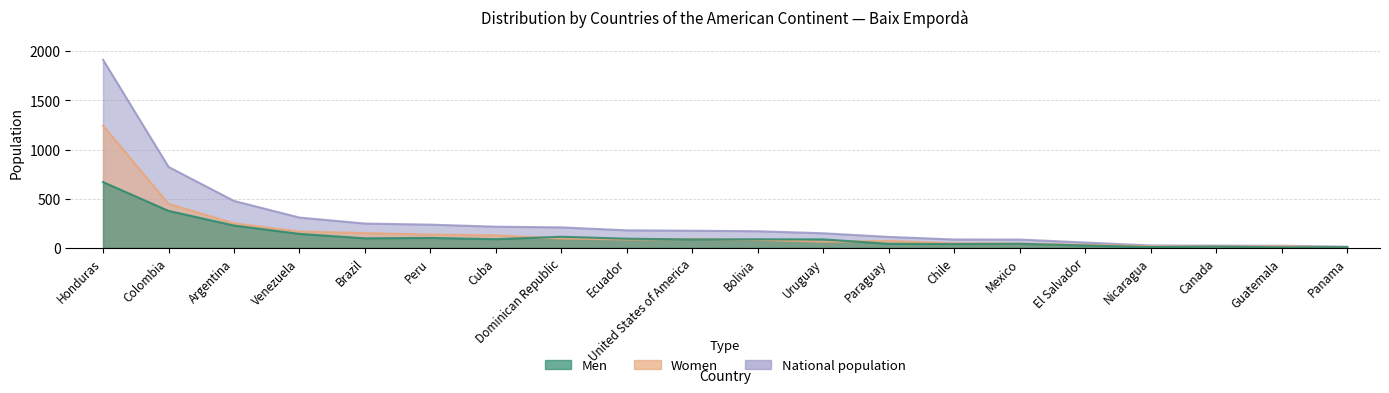

Reading left to right, what are all the values shown in this chart?

Men: Honduras=669	Colombia=376	Argentina=227	Venezuela=142	Brazil=97	Peru=101	Cuba=88	Dominican Republic=113	Ecuador=93	United States of America=85	Bolivia=87	Uruguay=86	Paraguay=41	Chile=39	Mexico=41	El Salvador=24	Nicaragua=8	Canada=11	Guatemala=5	Panama=7
Women: Honduras=1244	Colombia=447	Argentina=250	Venezuela=166	Brazil=150	Peru=135	Cuba=127	Dominican Republic=95	Ecuador=85	United States of America=89	Bolivia=82	Uruguay=62	Paraguay=70	Chile=46	Mexico=43	El Salvador=30	Nicaragua=16	Canada=12	Guatemala=16	Panama=5
National population: Honduras=1913	Colombia=823	Argentina=477	Venezuela=308	Brazil=247	Peru=236	Cuba=215	Dominican Republic=208	Ecuador=178	United States of America=174	Bolivia=169	Uruguay=148	Paraguay=111	Chile=85	Mexico=84	El Salvador=54	Nicaragua=24	Canada=23	Guatemala=21	Panama=12